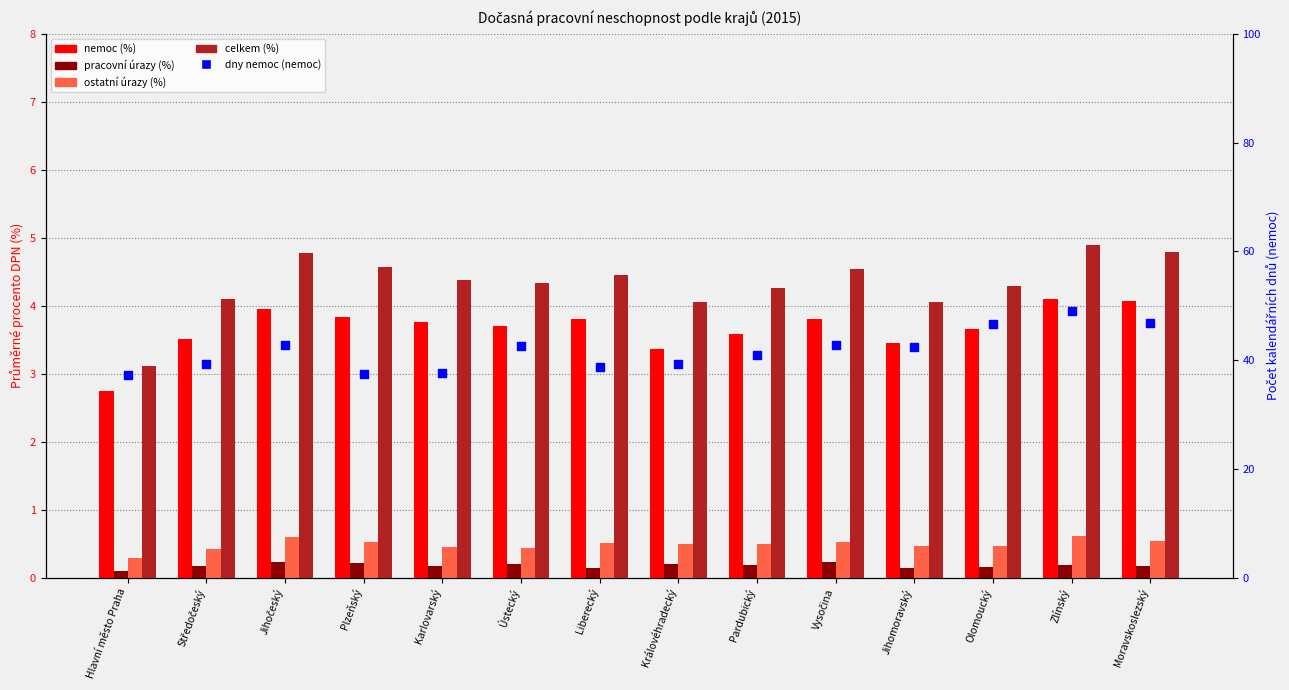

What is the total value across all series at Hlavní město Praha?

43.5